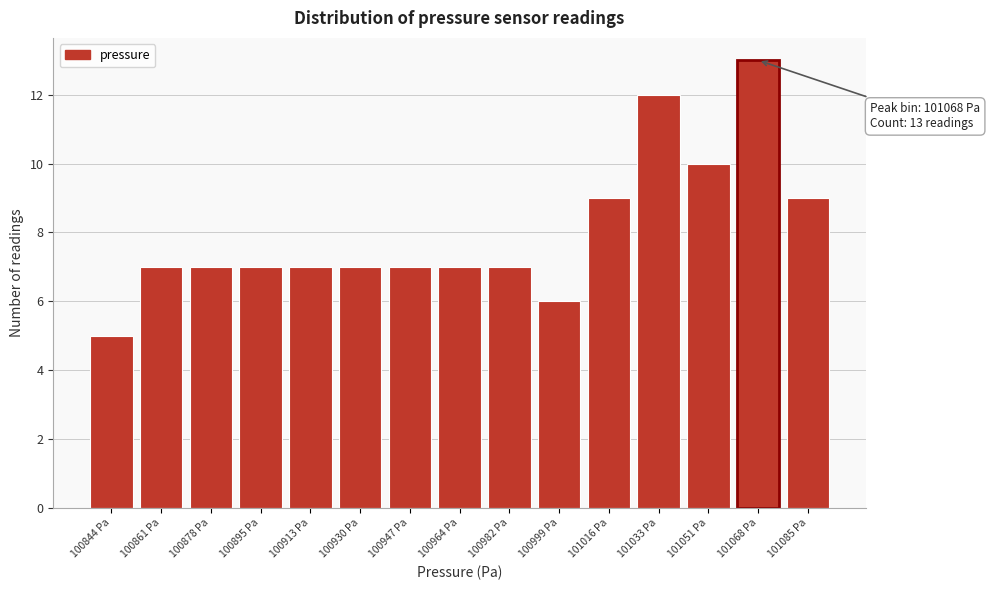

Which range on the x-axis has the tallest bar?

101060 to 101076